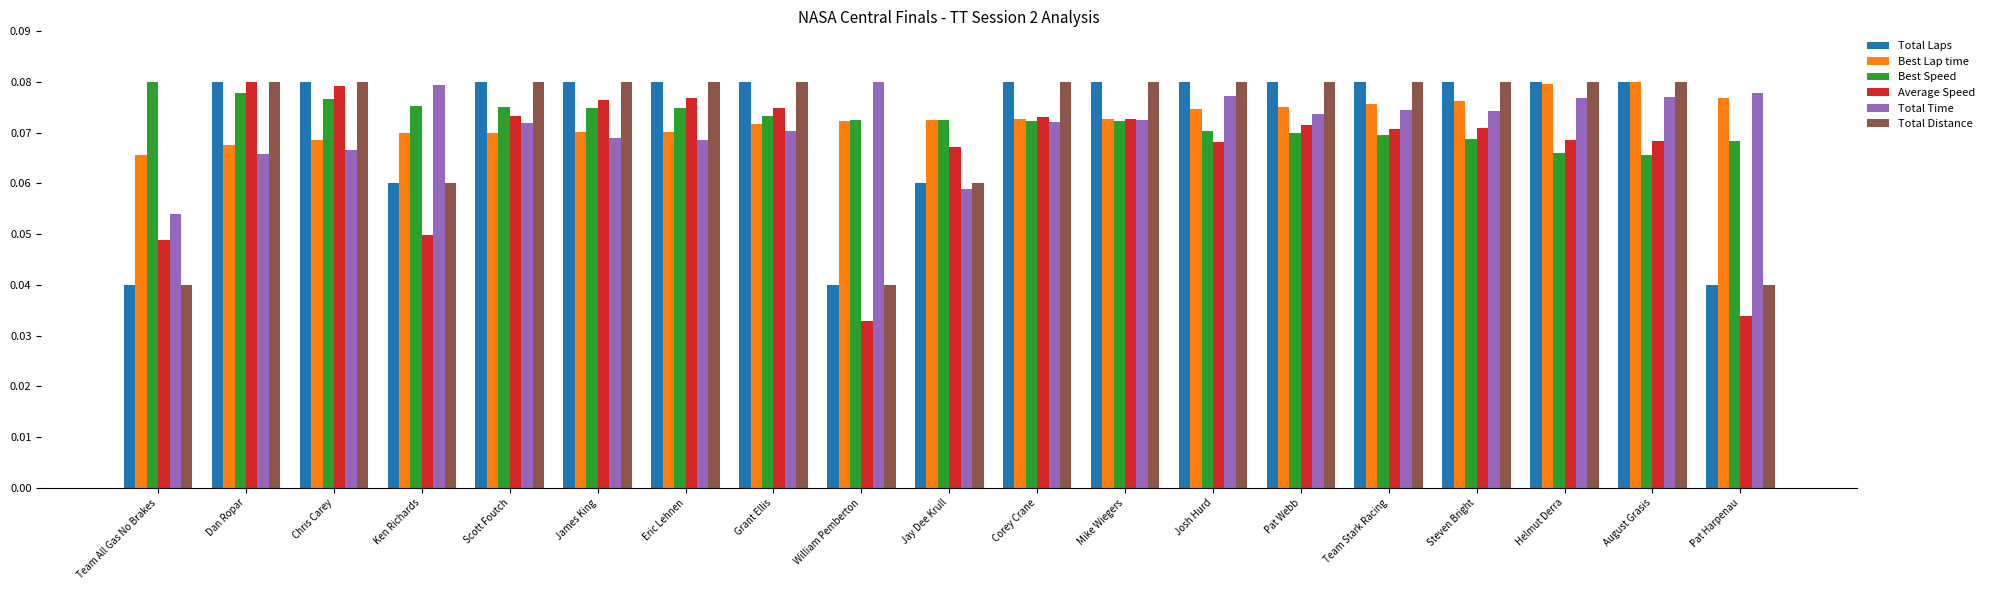

How many Average Speed values are between 0 and 1?

19